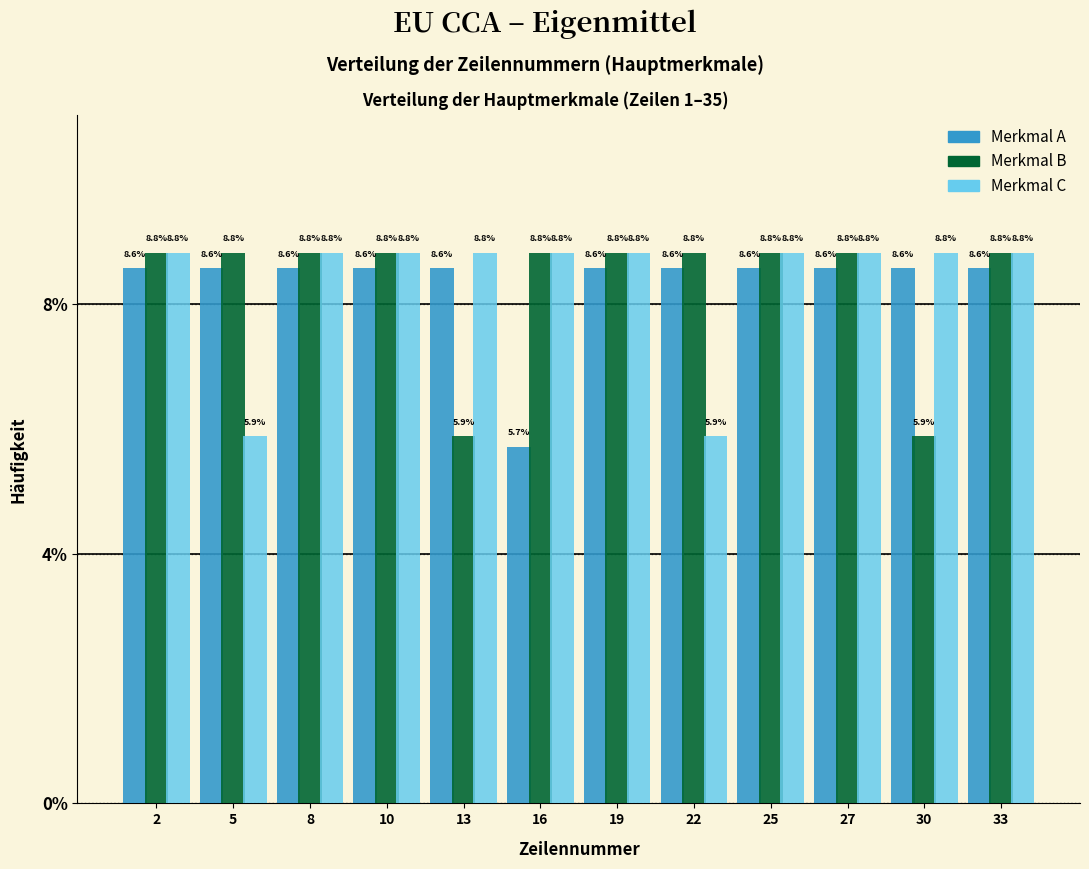

Reading right to left, what are all the values shown in this chart?

Merkmal A: 8.6	8.6	8.6	8.6	8.6	8.6	5.7	8.6	8.6	8.6	8.6	8.6
Merkmal B: 8.8	5.9	8.8	8.8	8.8	8.8	8.8	5.9	8.8	8.8	8.8	8.8
Merkmal C: 8.8	8.8	8.8	8.8	5.9	8.8	8.8	8.8	8.8	8.8	5.9	8.8